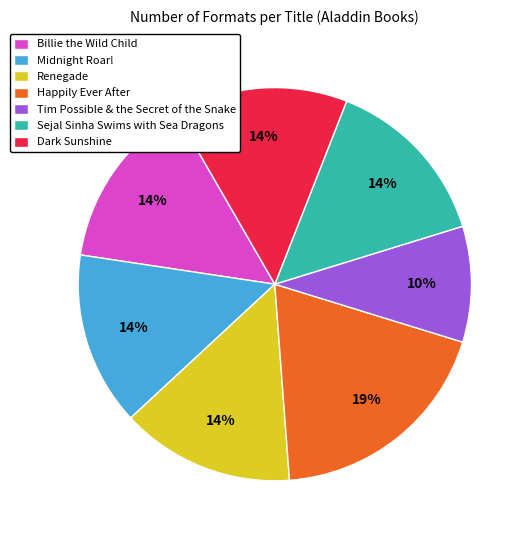

Combined, do Happily Ever After and Sejal Sinha Swims with Sea Dragons account for over 50%?

No